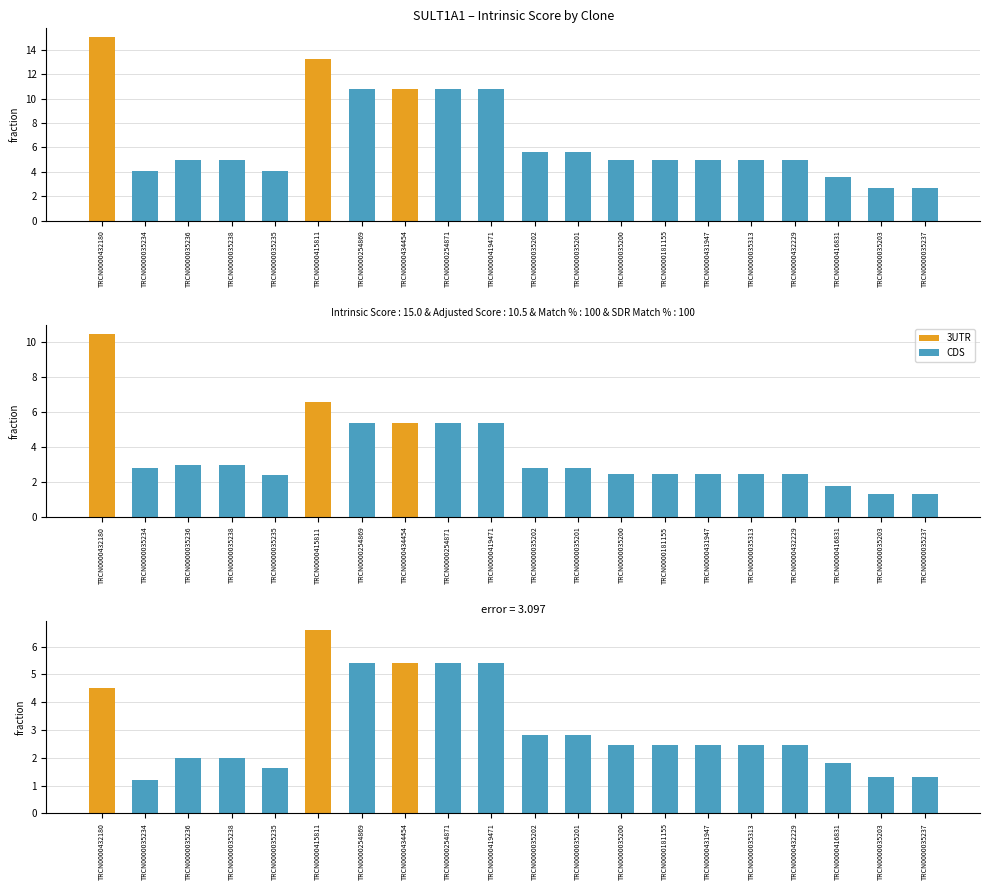

What is the average value of the Intrinsic Score series?

6.7